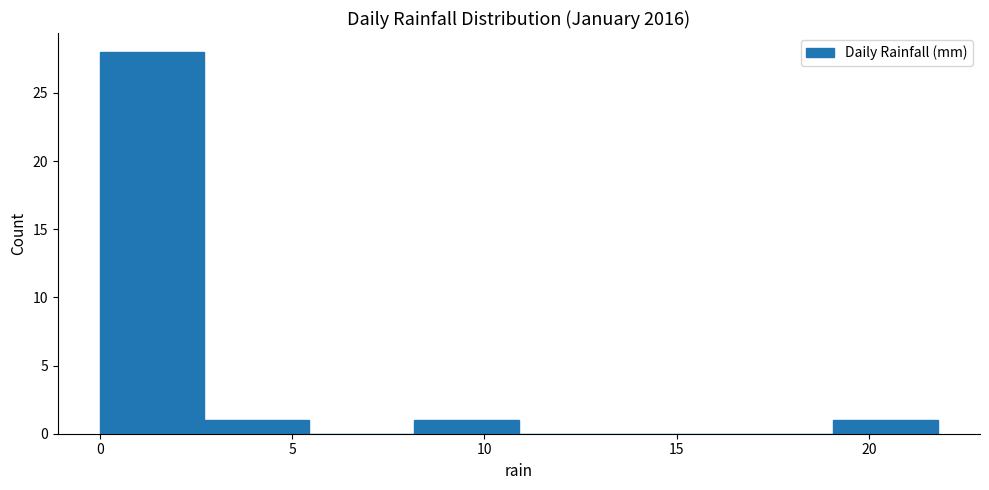

Over which range of the x-axis is the bar tallest?

0.0 to 2.5